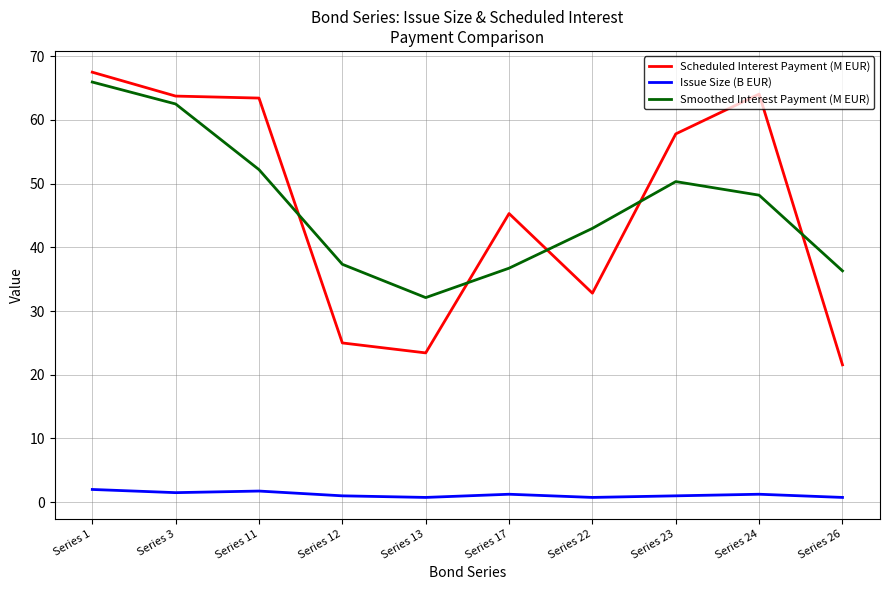

In Scheduled Interest Payment (M EUR), how many points are lower than both neighbors (excluding endpoints)?

2